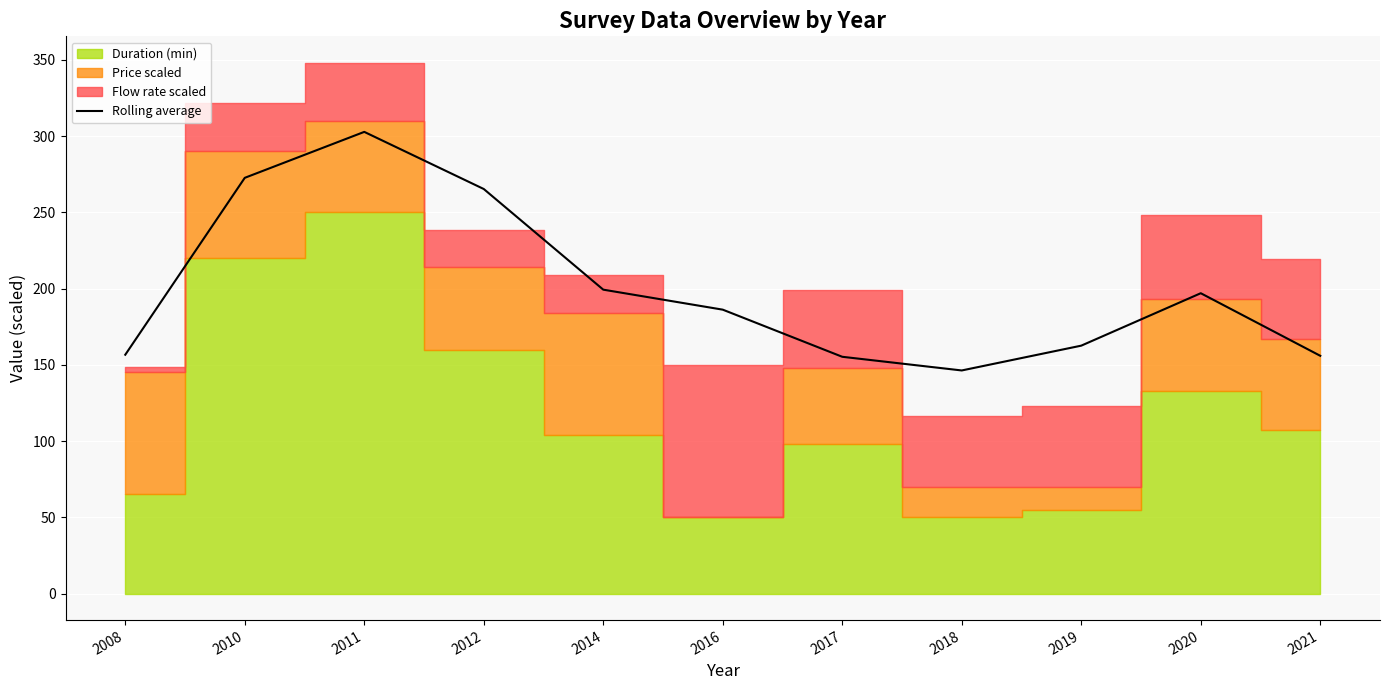

Which has a higher value, 2010 or 2018?

2010